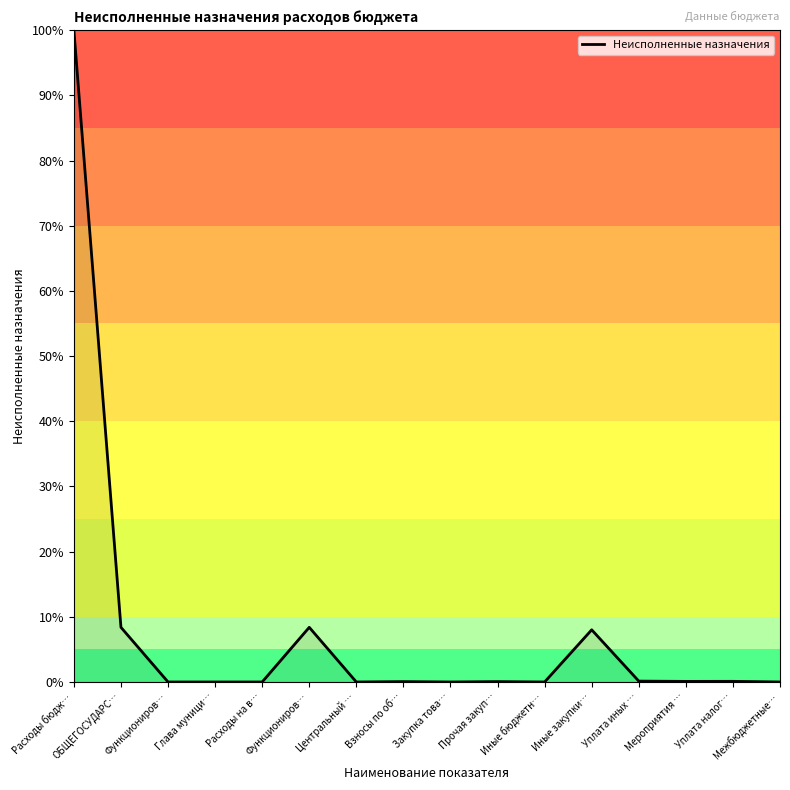

How many categories are shown in the chart?

16